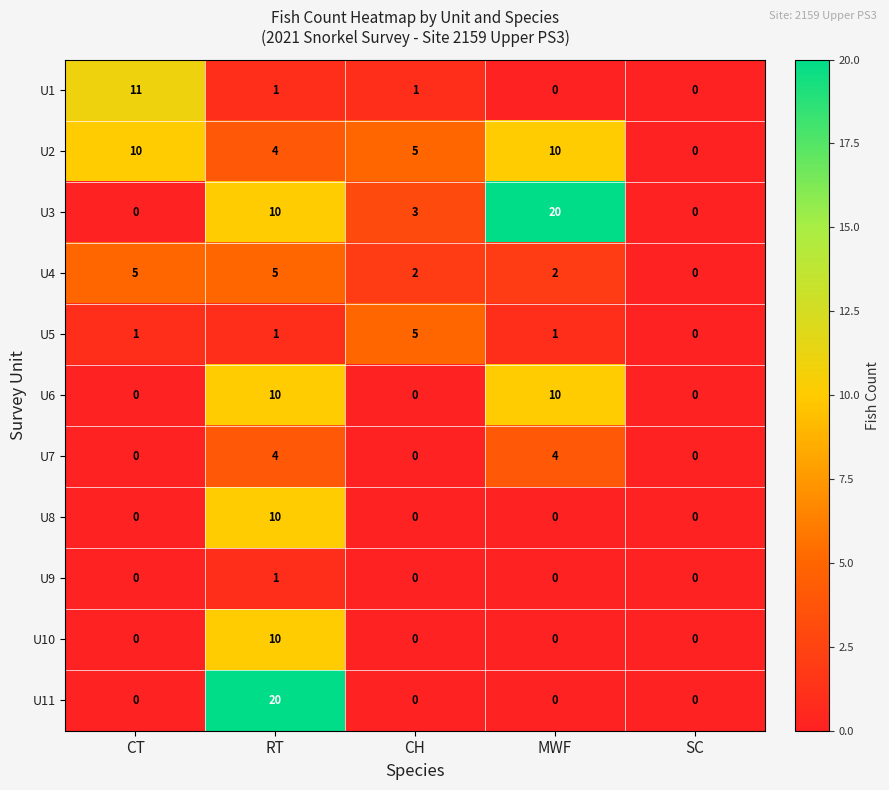

What is the sum of the U3 values at MWF and RT?

30